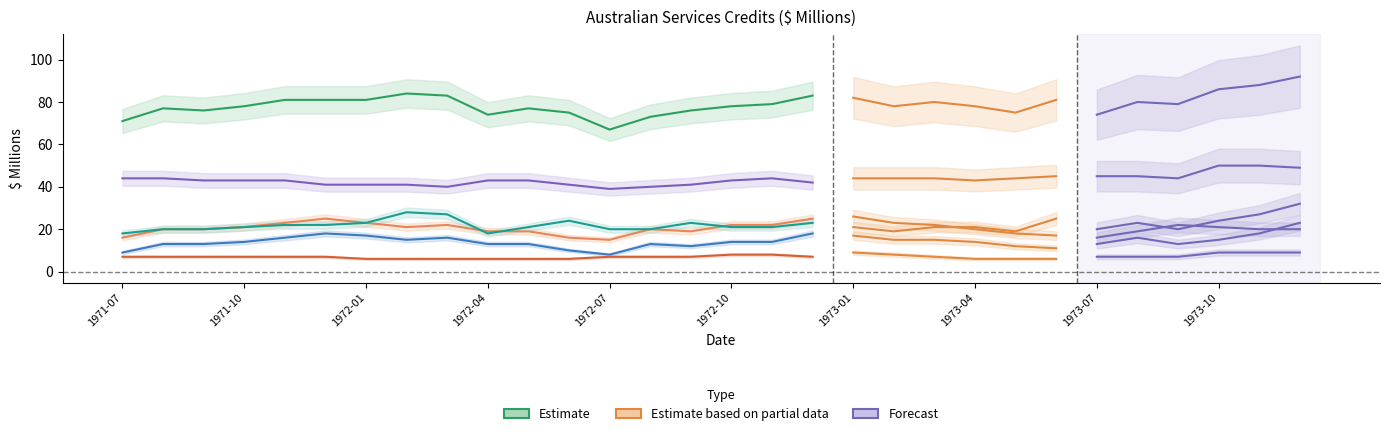

Is this an area chart (filled region under the line)?

No